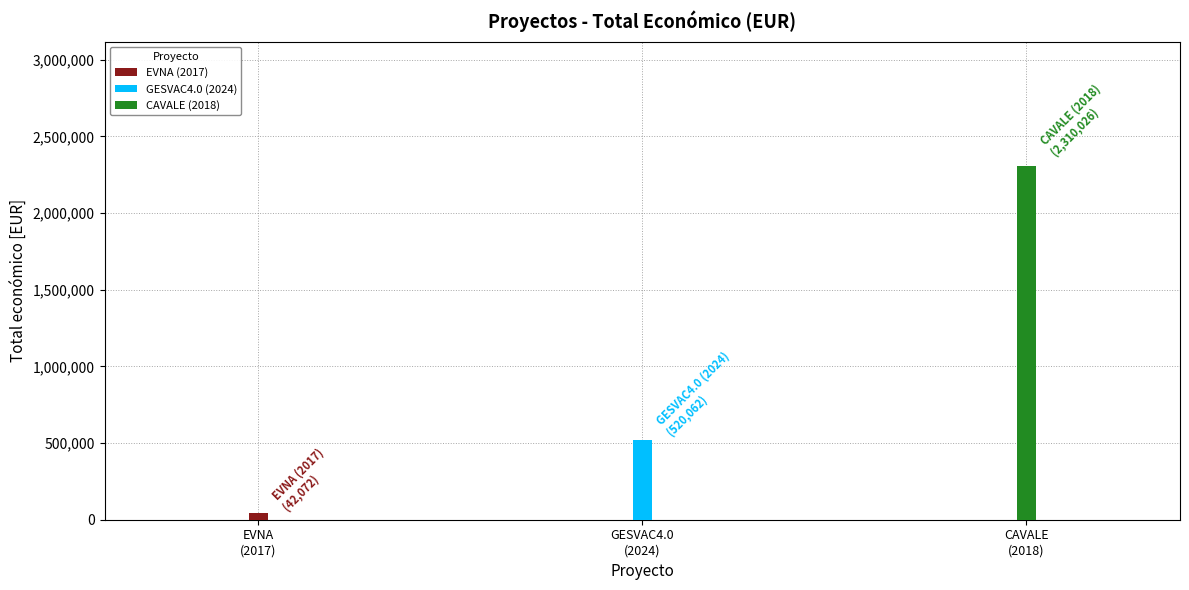

What is the minimum value shown in the chart?

42072